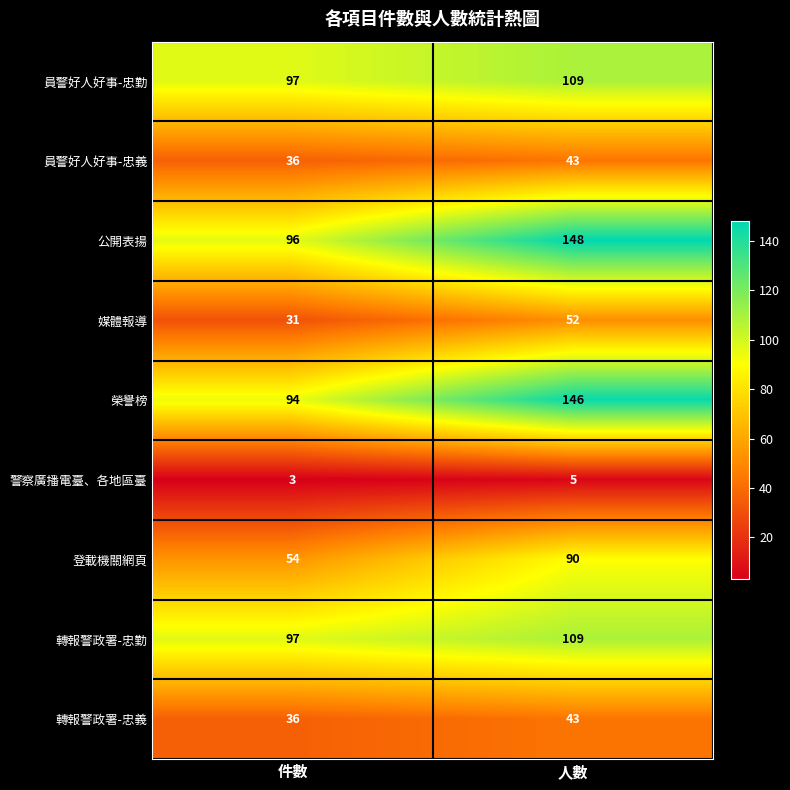

What value does the 登載機關網頁 series have at 人數, to the nearest 10?

90